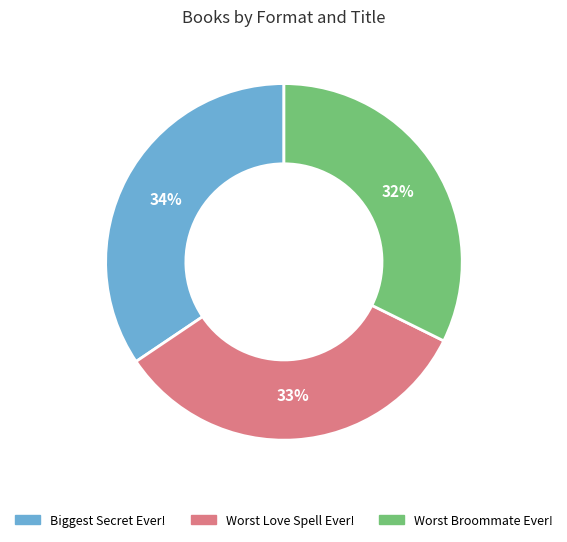

Is there any slice that represents more than half of the pie?

No